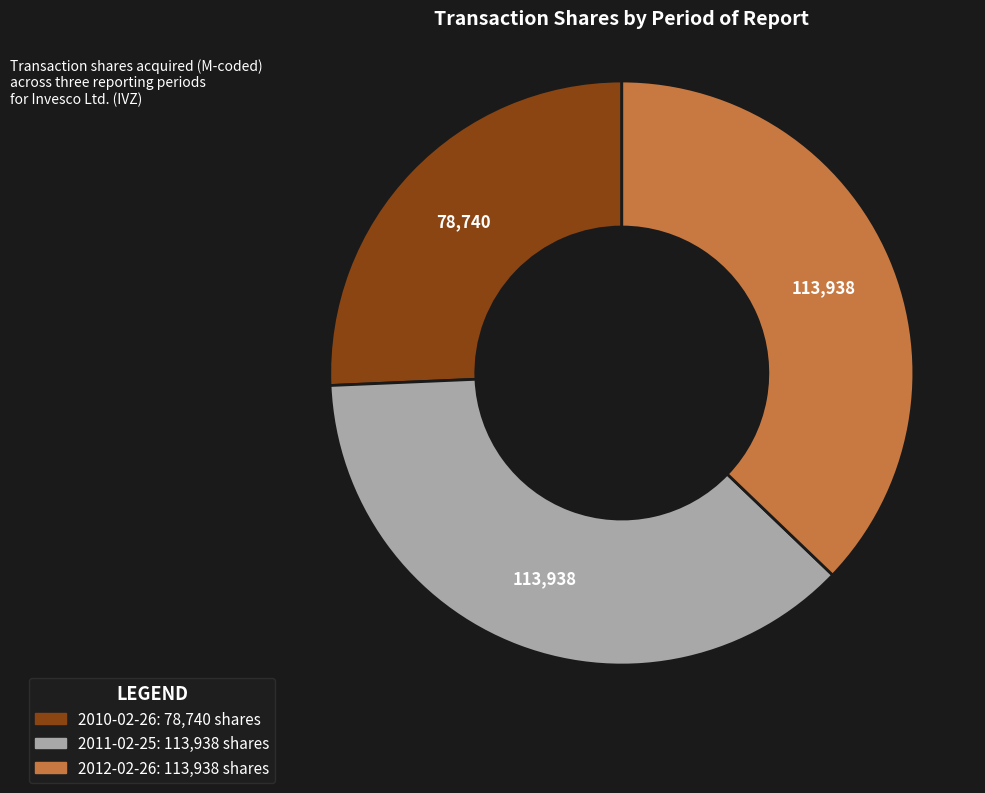

True or false: 2012-02-26 accounts for 37% of the total.

True